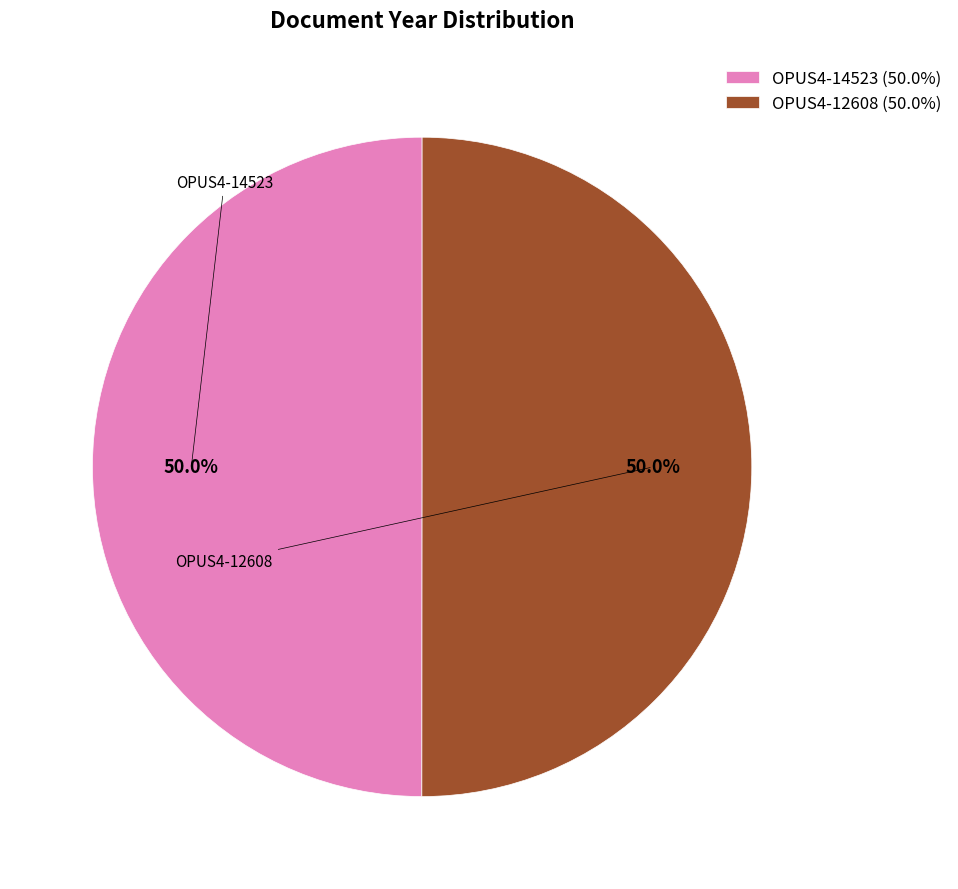

What is the total percentage of OPUS4-12608 (50.0%) and OPUS4-14523 (50.0%)?

100.0%